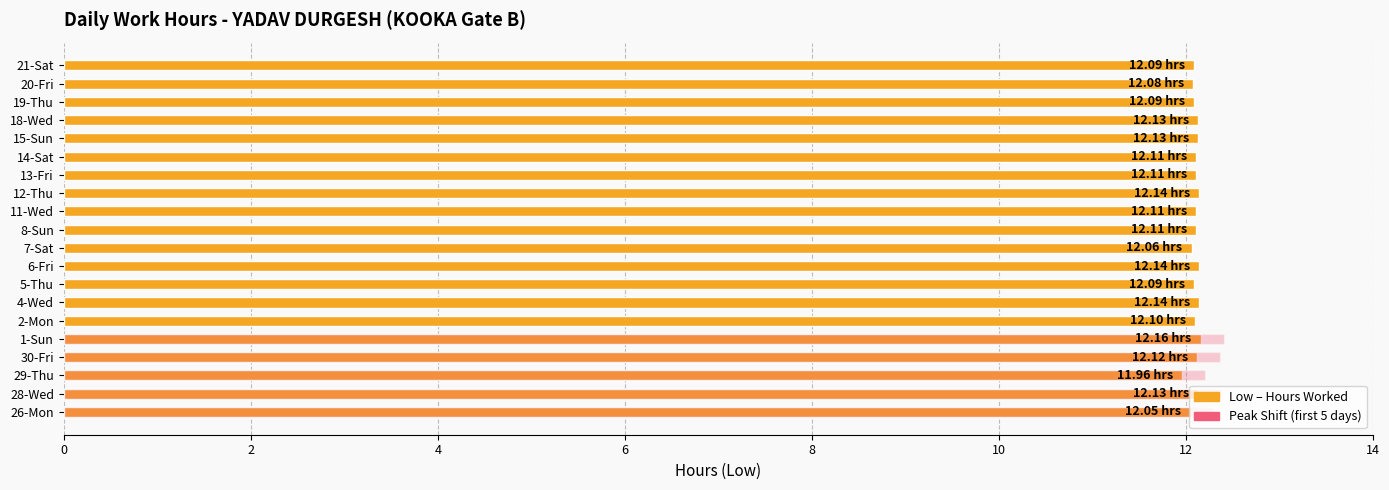

Which category has the lowest value across all series?

29-Thu